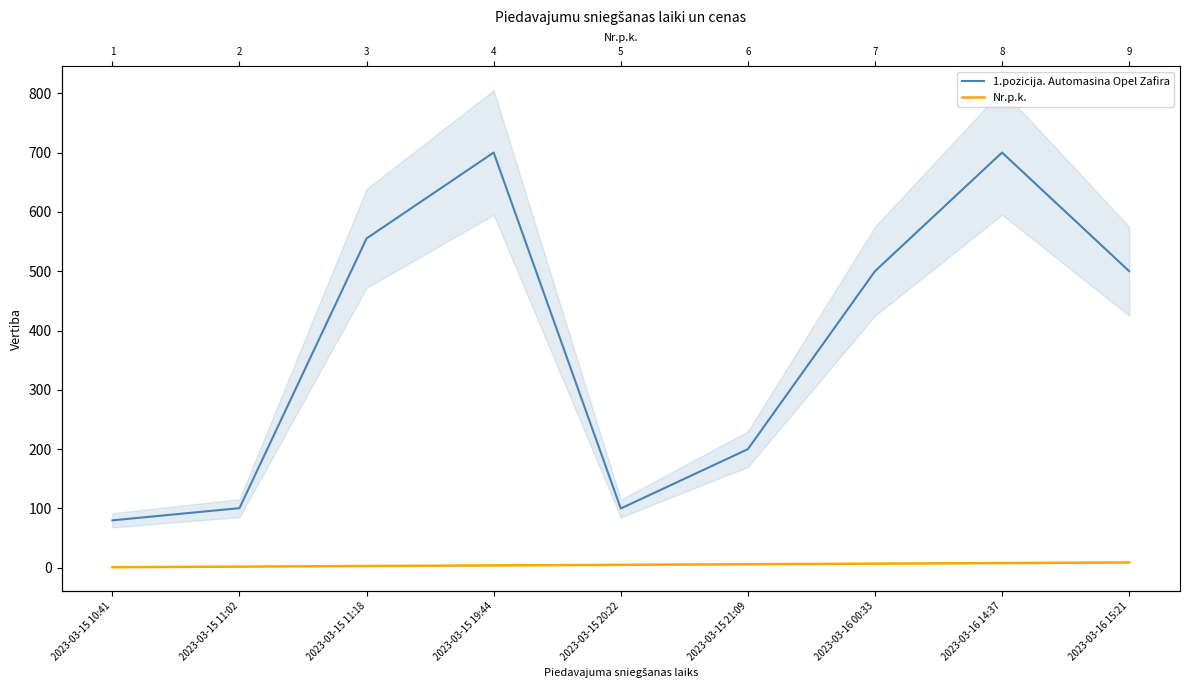

Is the value of Nr.p.k. at 2023-03-15 11:18 greater than the value of 1.pozicija. Automasina Opel Zafira at 2023-03-15 19:44?

No